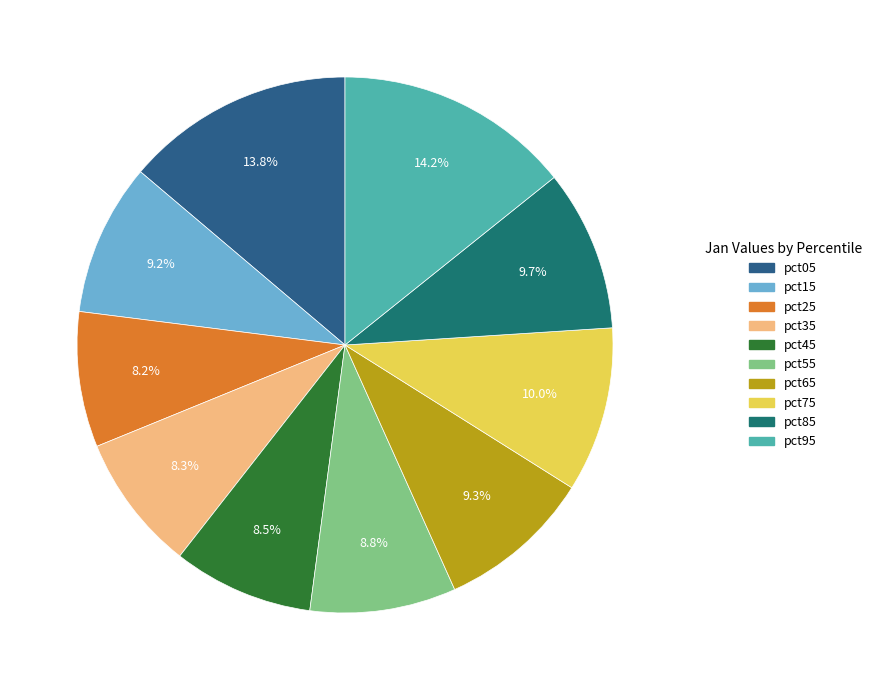

To the nearest percent, what percentage of the pie is pct05?

14%